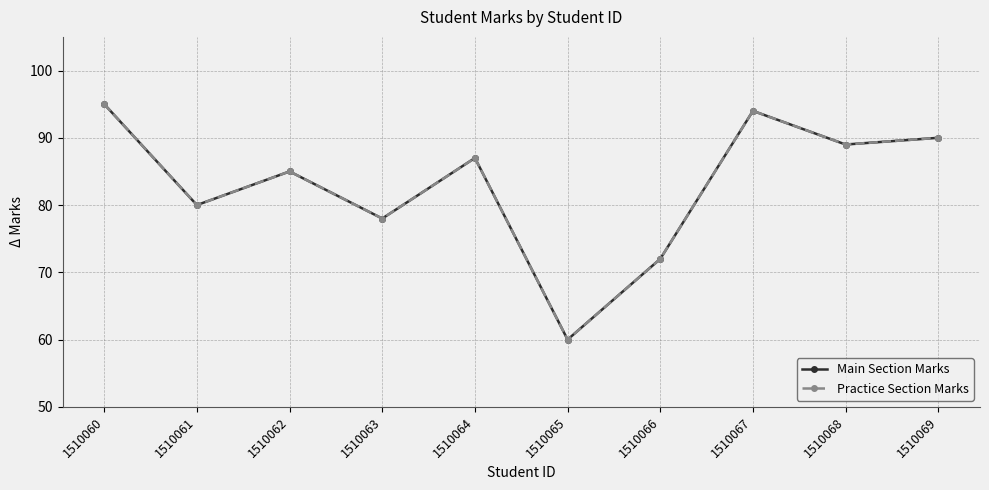

Reading left to right, transcribe all the data shown in this chart.

Main Section Marks: 1510060=95	1510061=80	1510062=85	1510063=78	1510064=87	1510065=60	1510066=72	1510067=94	1510068=89	1510069=90
Practice Section Marks: 1510060=95	1510061=80	1510062=85	1510063=78	1510064=87	1510065=60	1510066=72	1510067=94	1510068=89	1510069=90